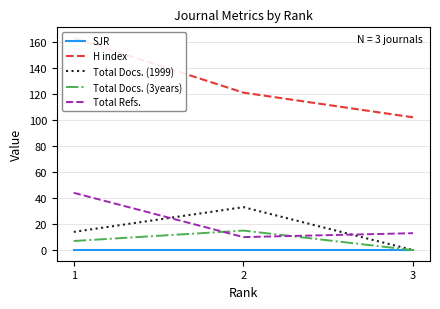

True or false: Total Refs. has a value of 3 at 3.

False